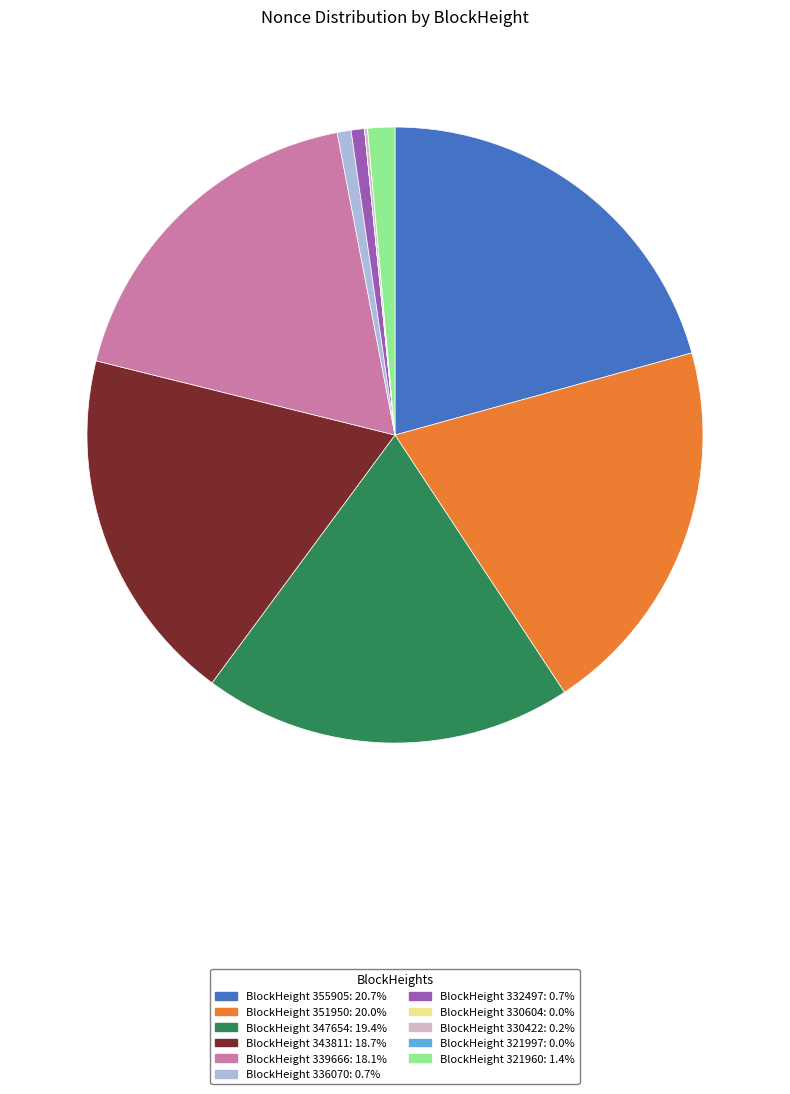

Is there any slice that represents more than half of the pie?

No